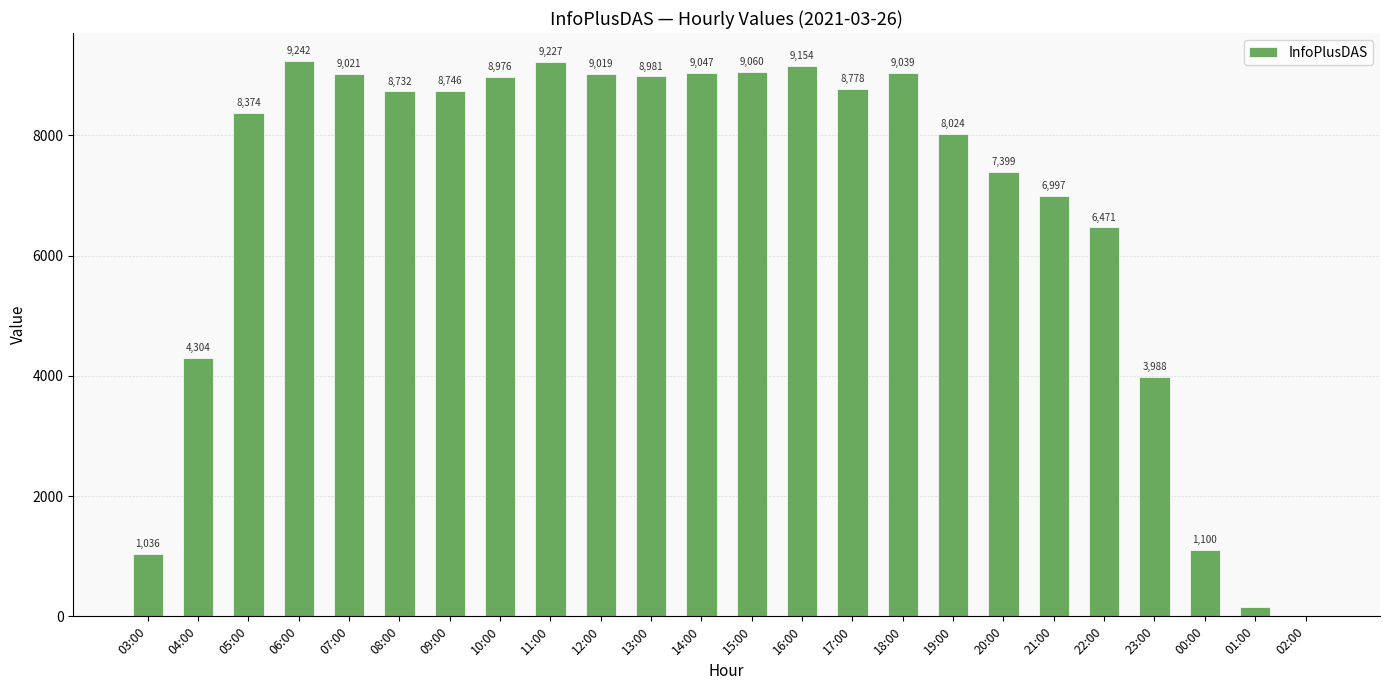

Is it true that the value at 17:00 is 8778?

True